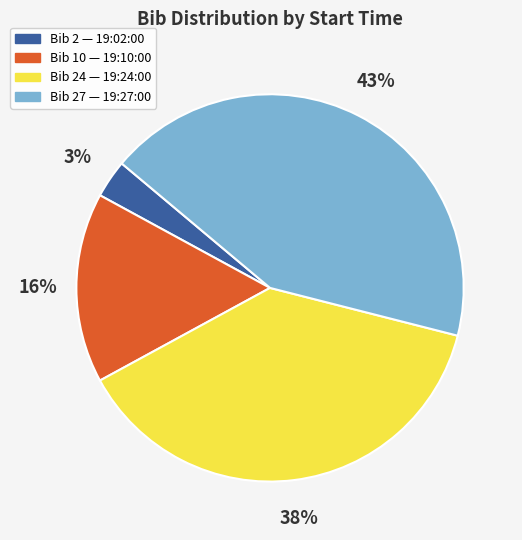

Does any single category account for the majority?

No